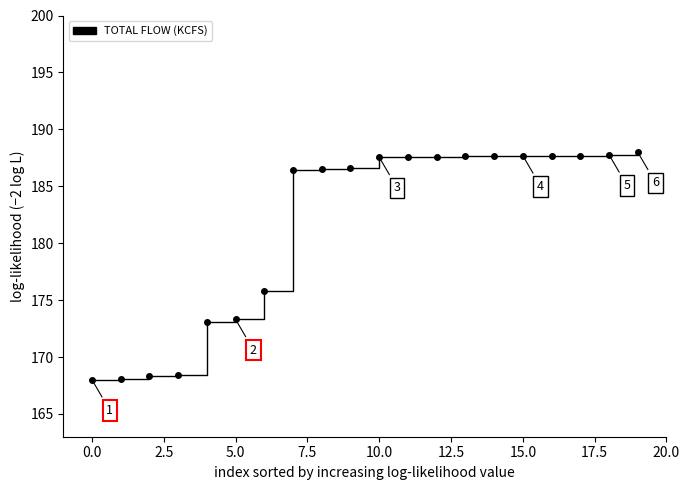

Does the chart have visible grid lines?

No